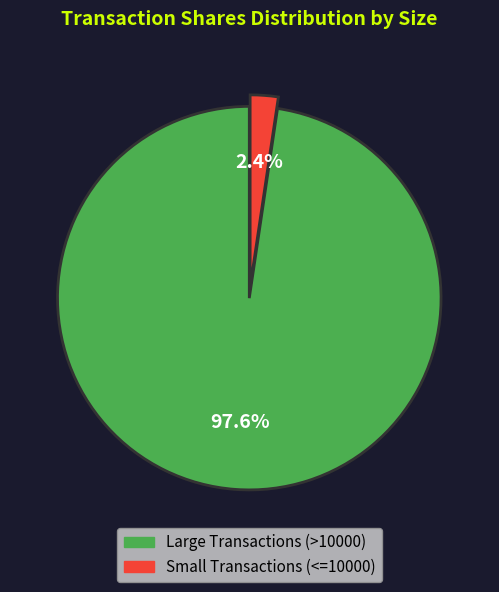

Is there any slice that represents more than half of the pie?

Yes